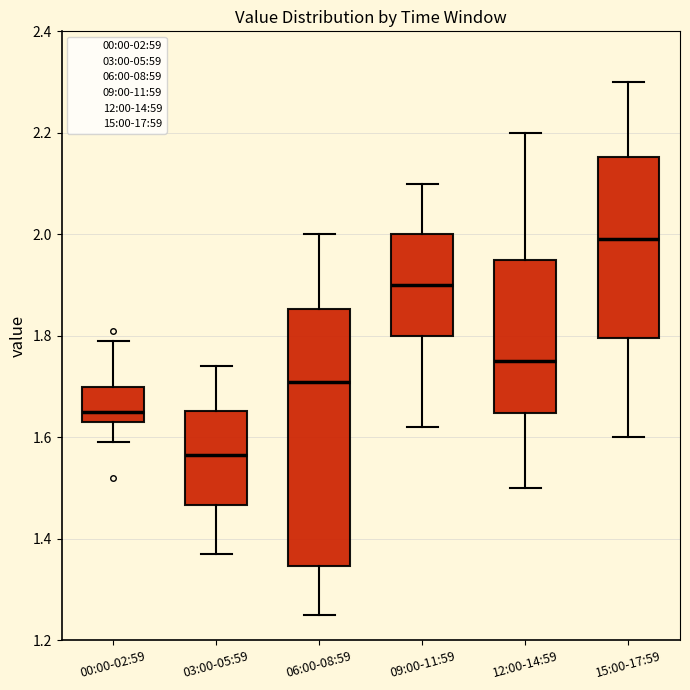

Where does the median line of the box for 03:00-05:59 sit on the y-axis? The values are not printed on the chart, so give them approximately, as read against the axis.

1.56